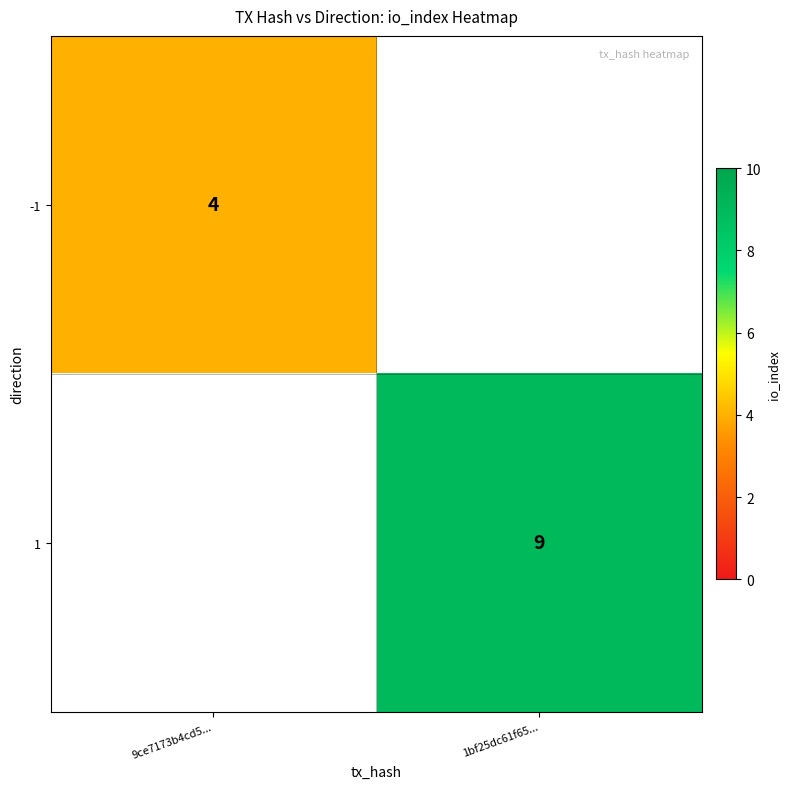

What is the smallest value displayed?

4.0